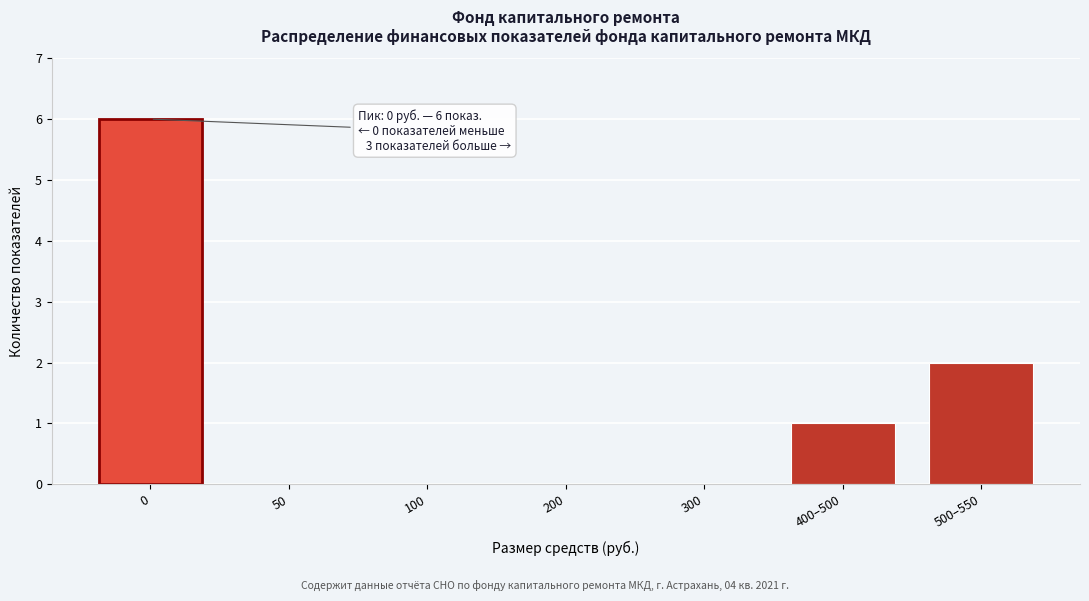

Reading left to right, extract all data points from this chart.

0=6	50=0	100=0	200=0	300=0	400–500=1	500–550=2